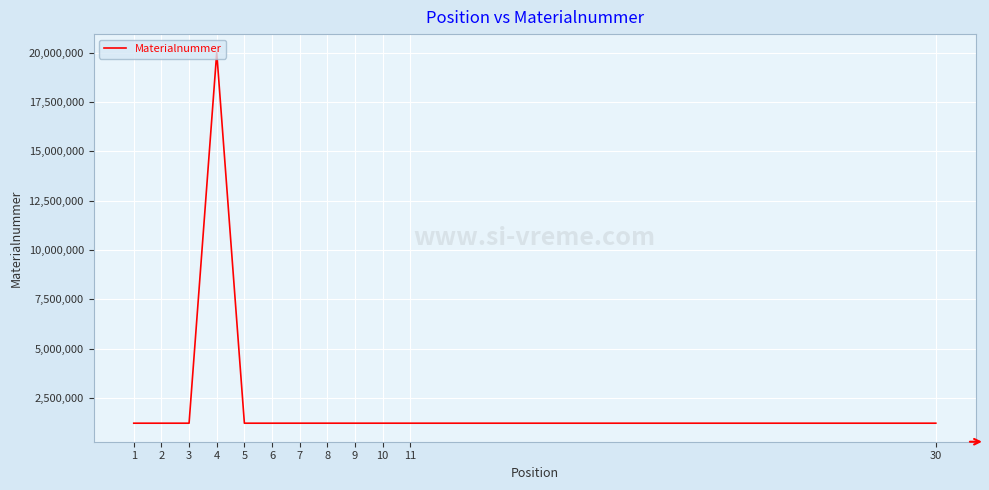

True or false: the data shows 30675528 at 4.

False